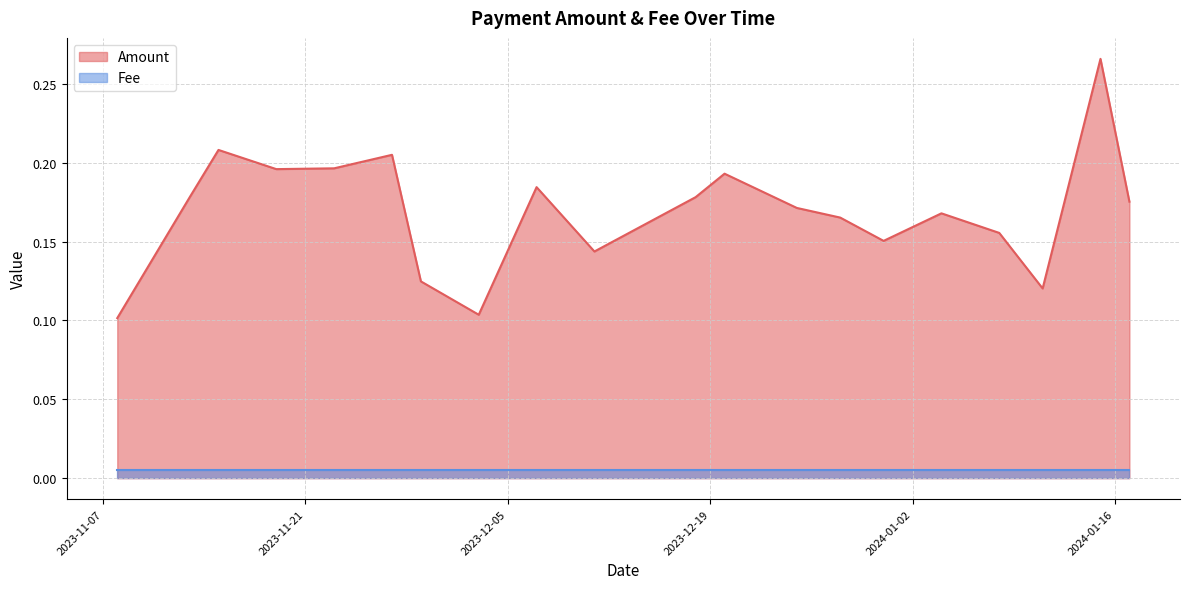

What is the average value?

0.2